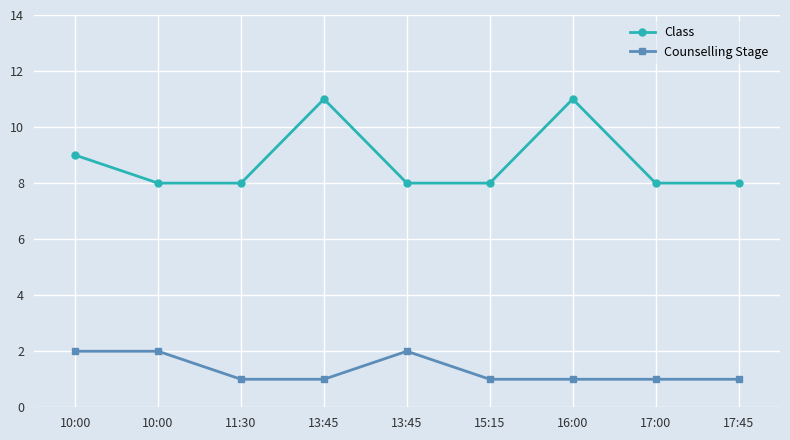

How many lines are shown in the chart?

2